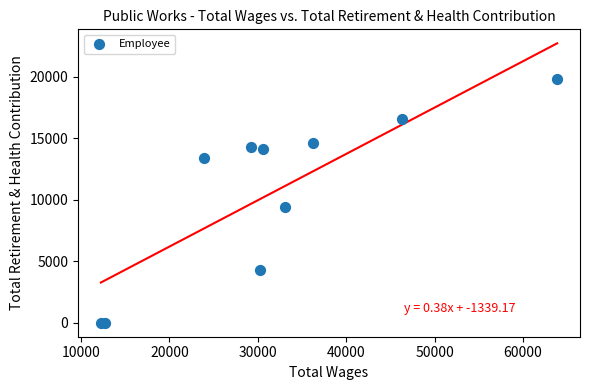

What Y value in the scatter plot is closest to 9921?

9409